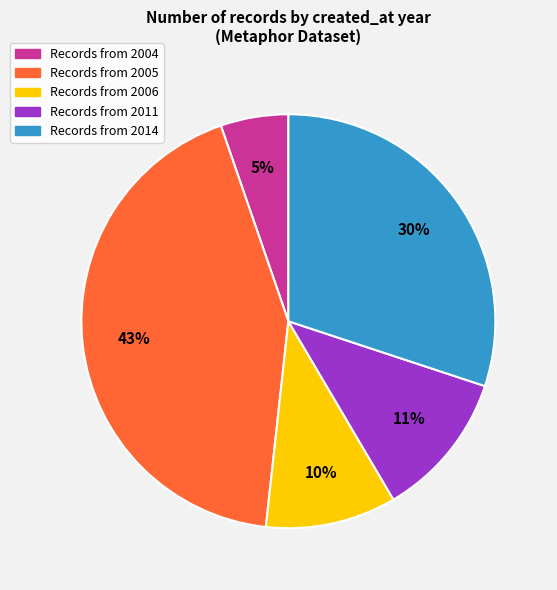

To the nearest percent, what is the average slice percentage?

20%